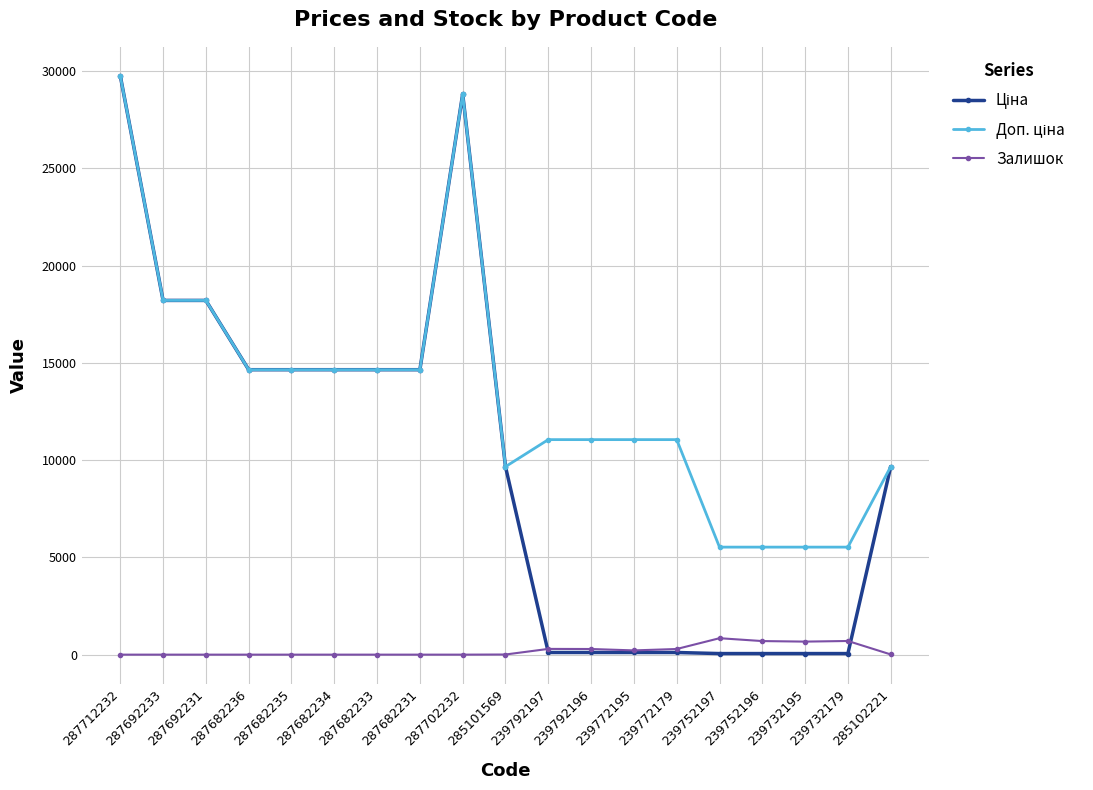

How many series are shown in this chart?

3